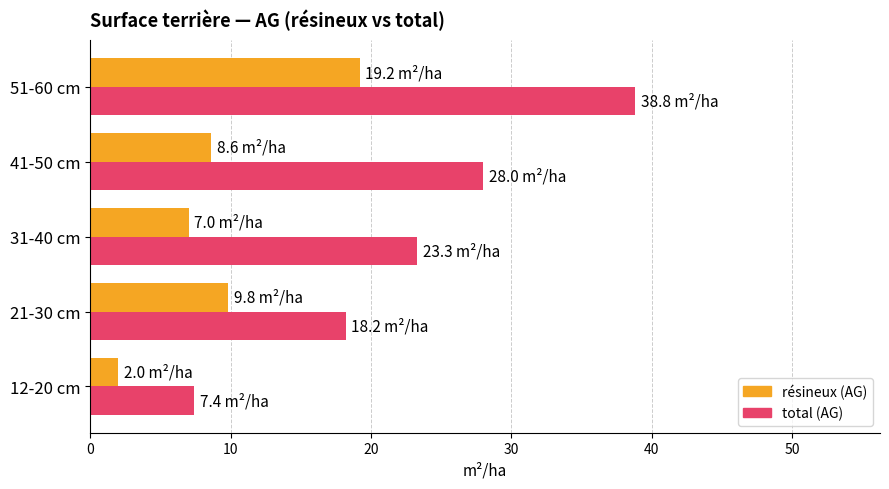

What is the maximum value shown in the chart?

38.8